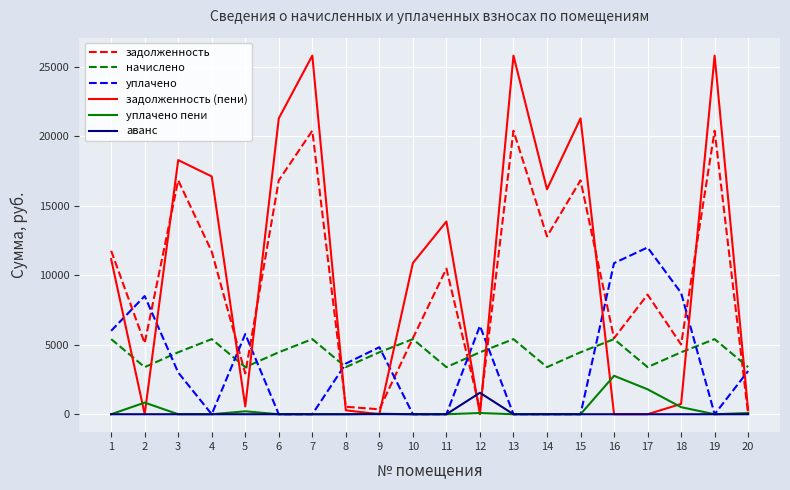

At which label does начислено first exceed 4456?

1